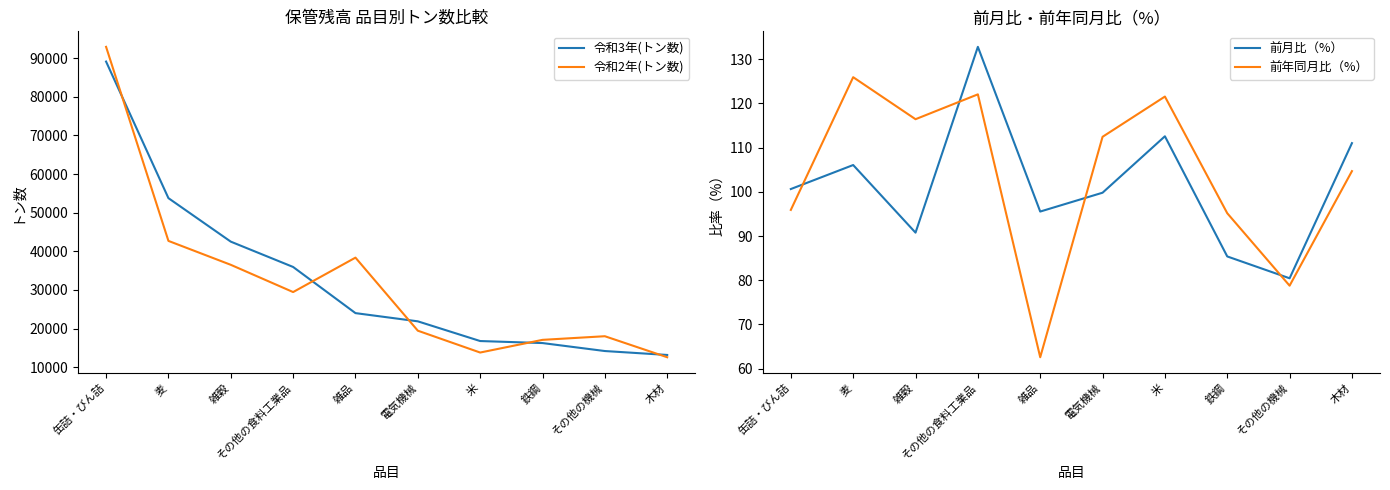

Where does the 令和2年(トン数) series first go above 29465?

缶詰・びん詰